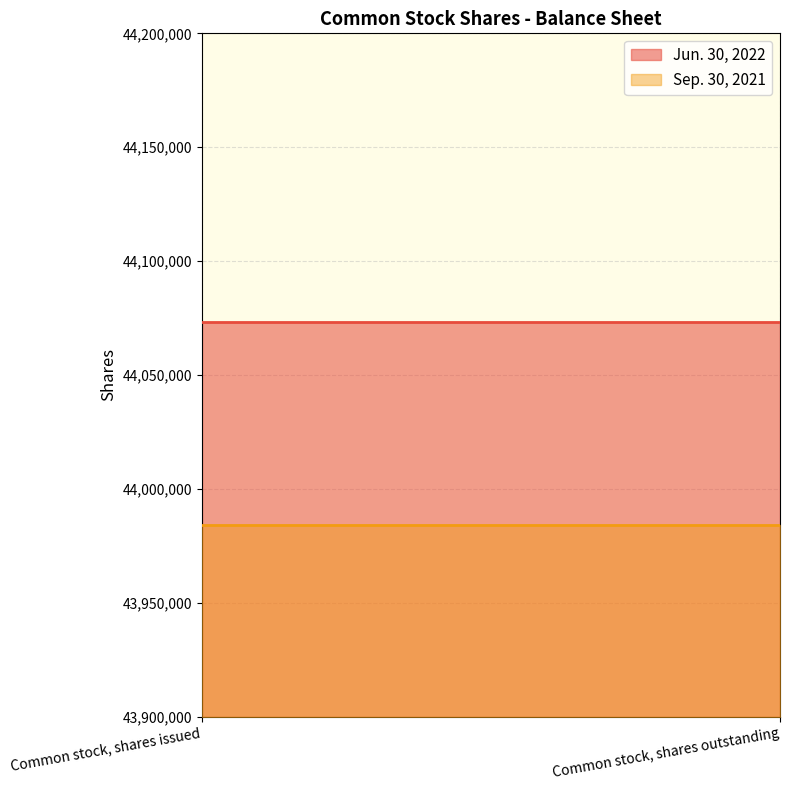

Is it true that Sep. 30, 2021 equals 67987571 at Common stock, shares issued?

False